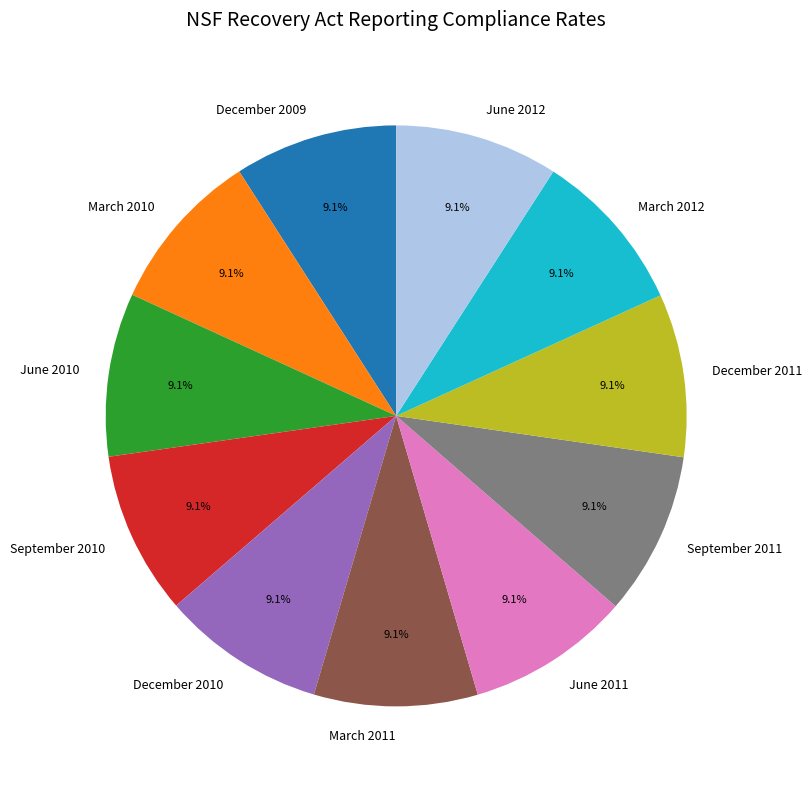

What percentage do December 2011 and March 2012 together represent?

18.2%